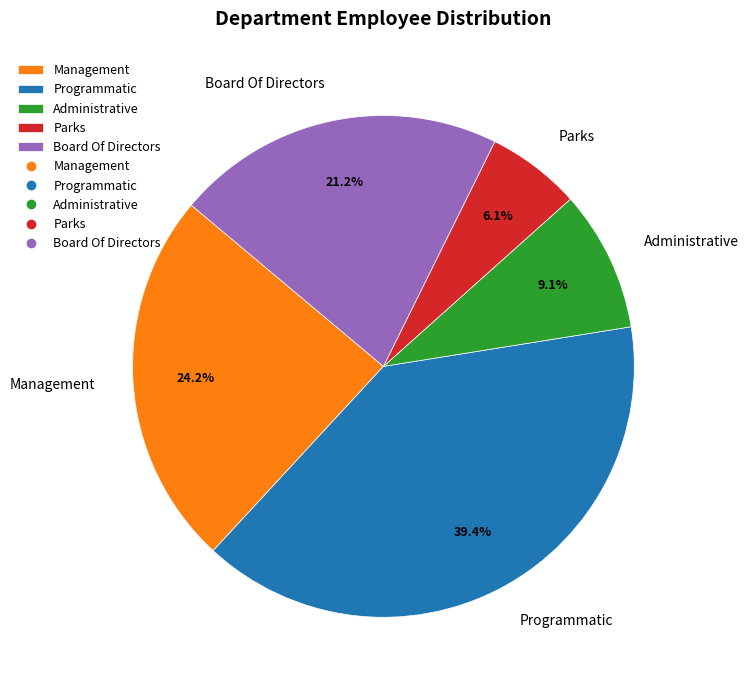

To the nearest percent, what is the average slice percentage?

20%